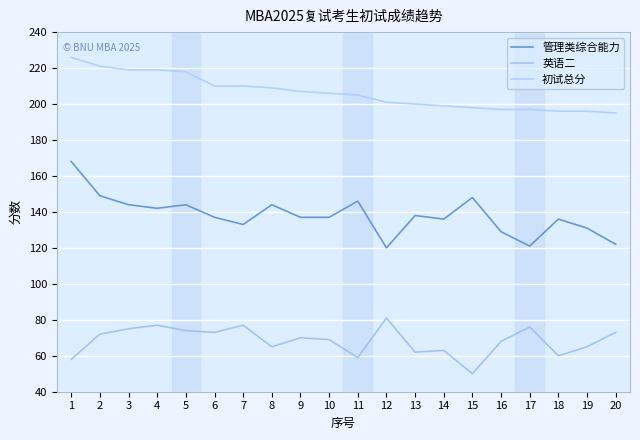

How many lines are shown in the chart?

3